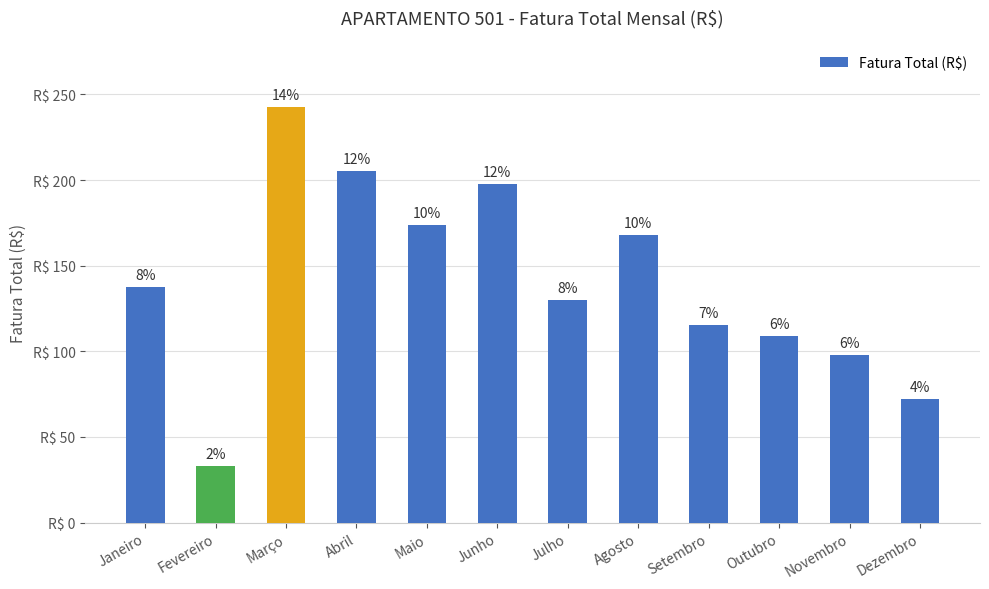

Reading left to right, transcribe all the data shown in this chart.

137.4	33.2	242.5	205.3	173.5	197.4	129.9	168.0	115.2	109.1	97.8	72.3